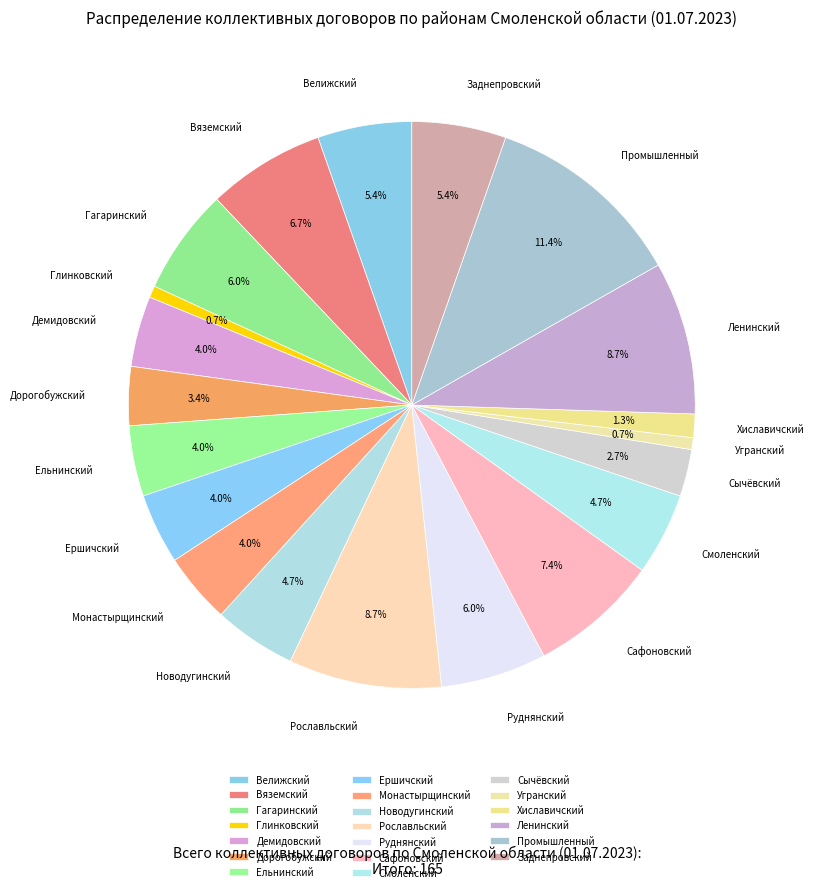

To the nearest percent, what percentage of the pie is Рославльский?

9%